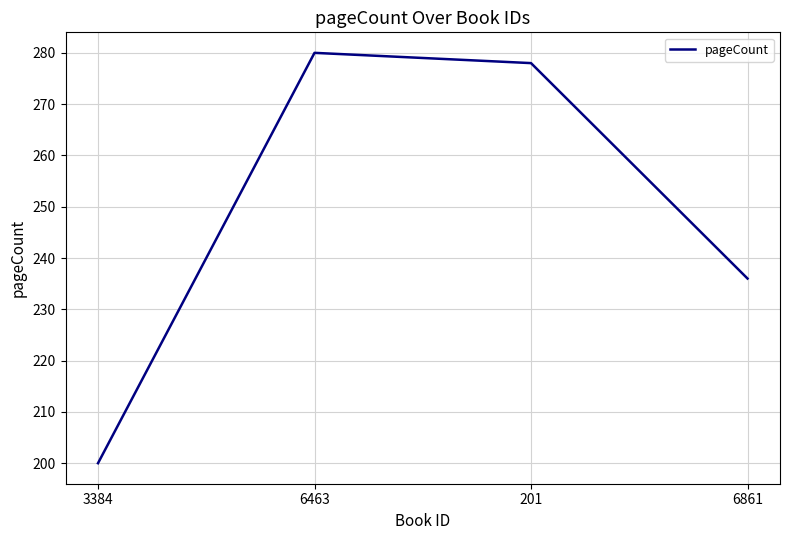

The value at 201 is 146. True or false?

False